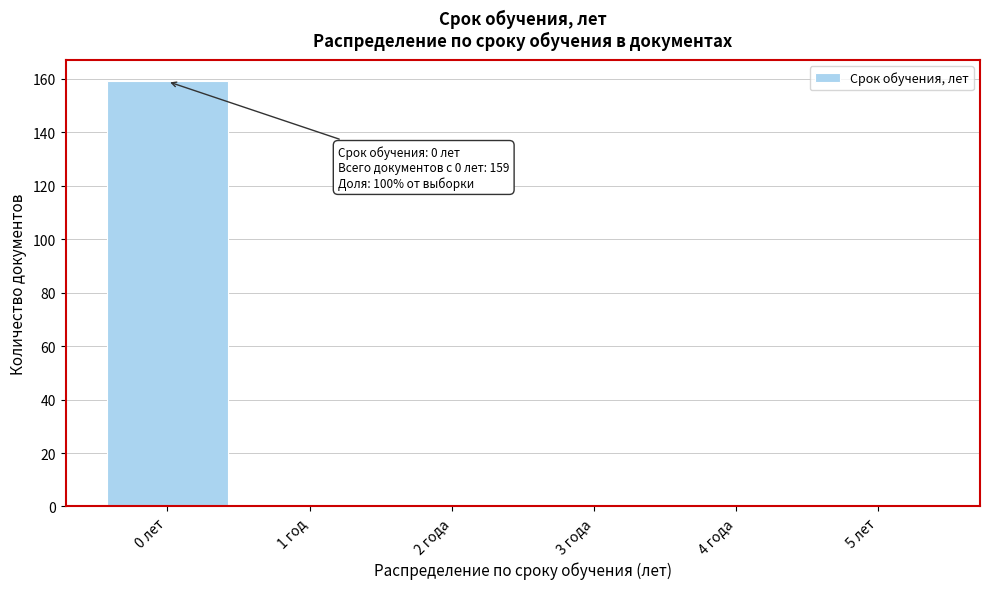

Reading left to right, transcribe all the data shown in this chart.

0 лет=159	1 год=0	2 года=0	3 года=0	4 года=0	5 лет=0